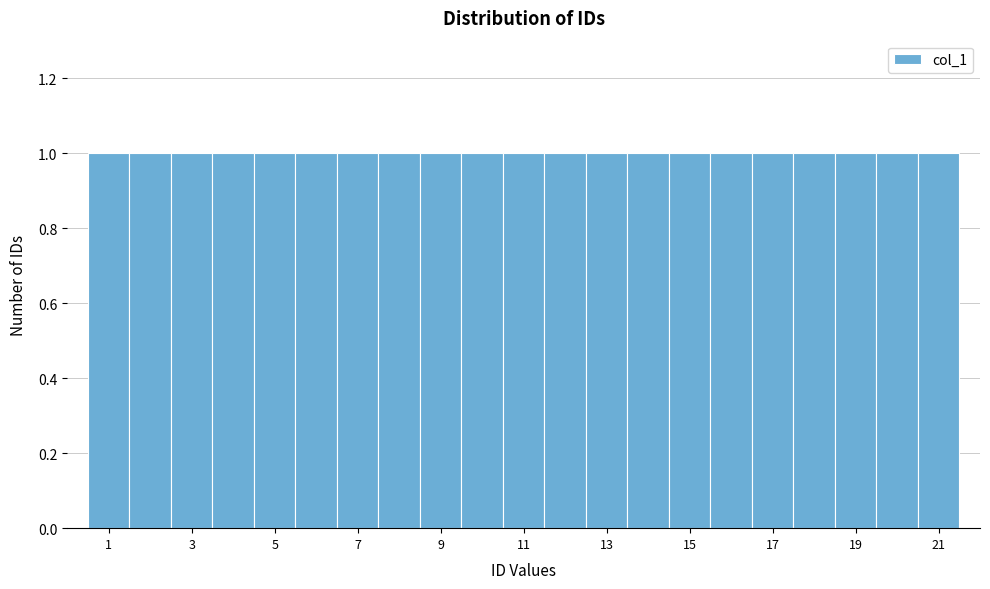

Reading left to right, list every bar in this chart as the range it spans on the x-axis followed by its height. Neither the bar edges nor the heights are printed on the chart, so give them approximately, as read against the axes.

0.5 to 1.5: 1
1.5 to 2.5: 1
2.5 to 3.5: 1
3.5 to 4.5: 1
4.5 to 5.5: 1
5.5 to 6.5: 1
6.5 to 7.5: 1
7.5 to 8.5: 1
8.5 to 9.5: 1
9.5 to 10.5: 1
10.5 to 11.5: 1
11.5 to 12.5: 1
12.5 to 13.5: 1
13.5 to 14.5: 1
14.5 to 15.5: 1
15.5 to 16.5: 1
16.5 to 17.5: 1
17.5 to 18.5: 1
18.5 to 19.5: 1
19.5 to 20.5: 1
20.5 to 21.5: 1